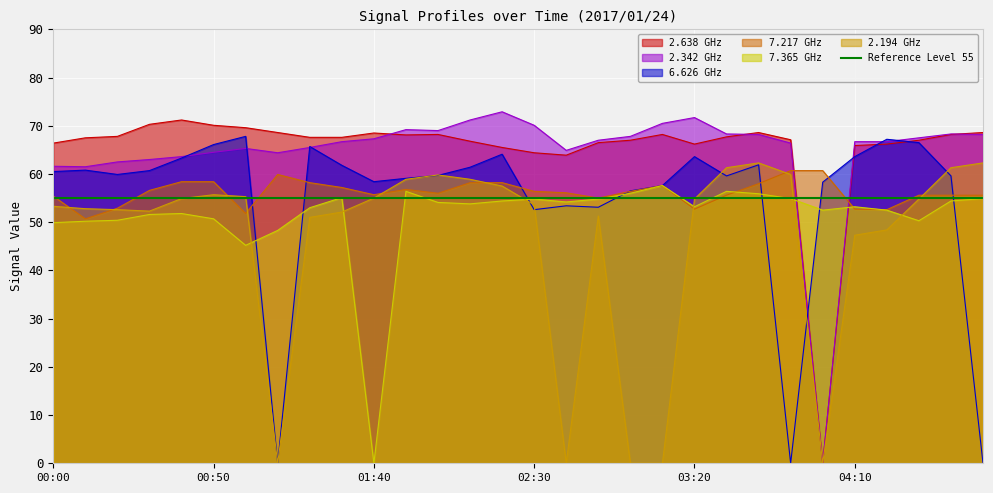

How many times do 7.217 and 2.194 cross each other?

9